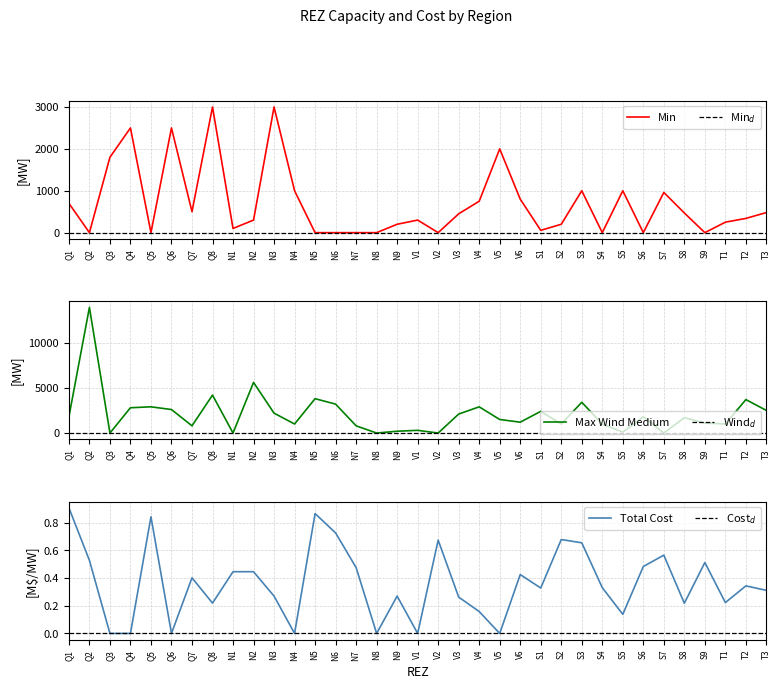

What is the average value of the Total Cost (M$/MW) series?

0.4